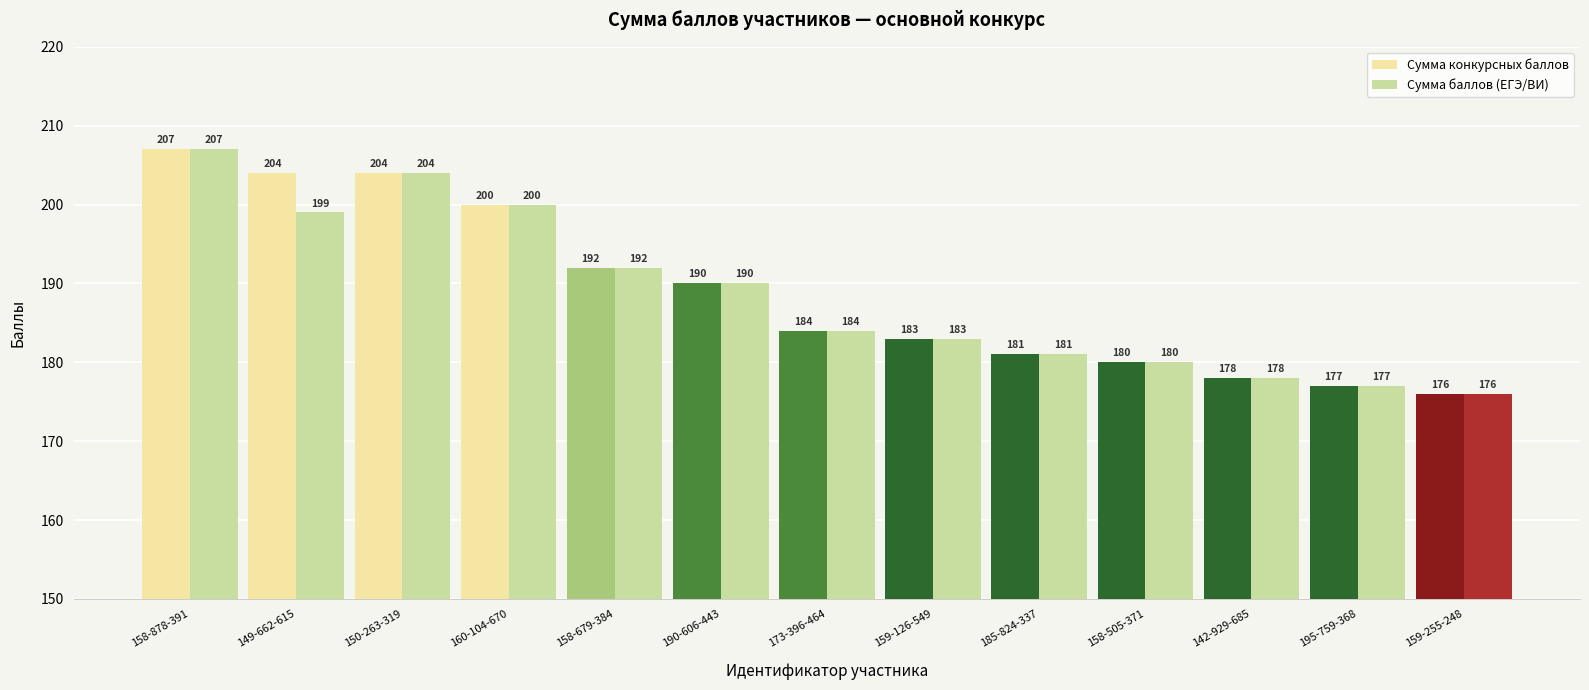

What is the difference between the maximum and minimum values in the Сумма баллов (ЕГЭ/ВИ) series?

31